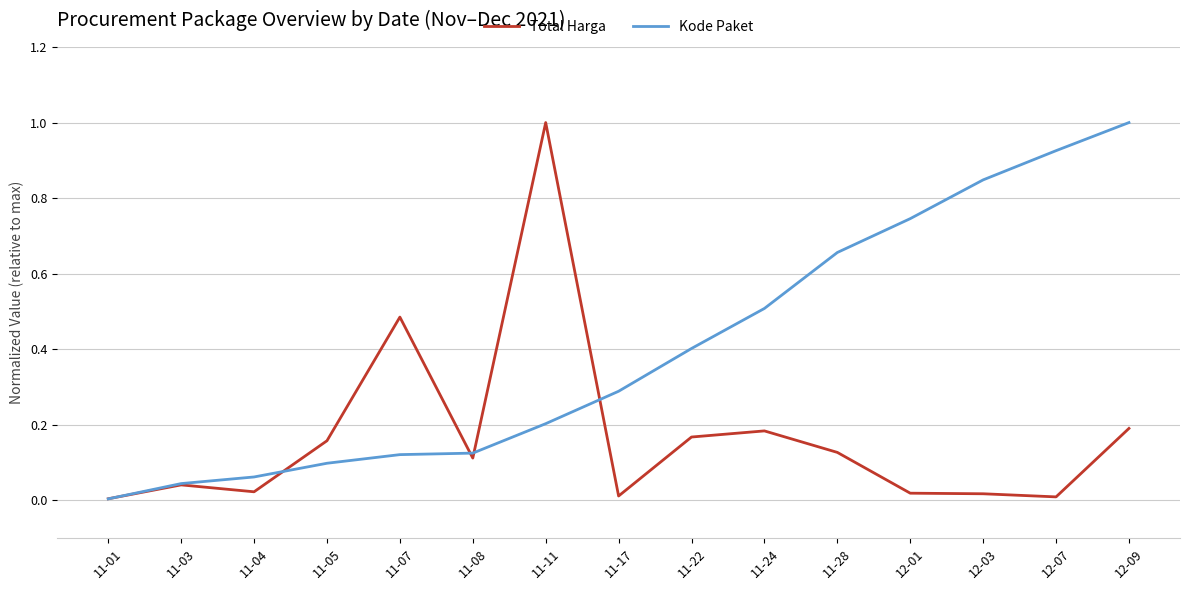

At which label does Total Harga reach its peak?

11-11